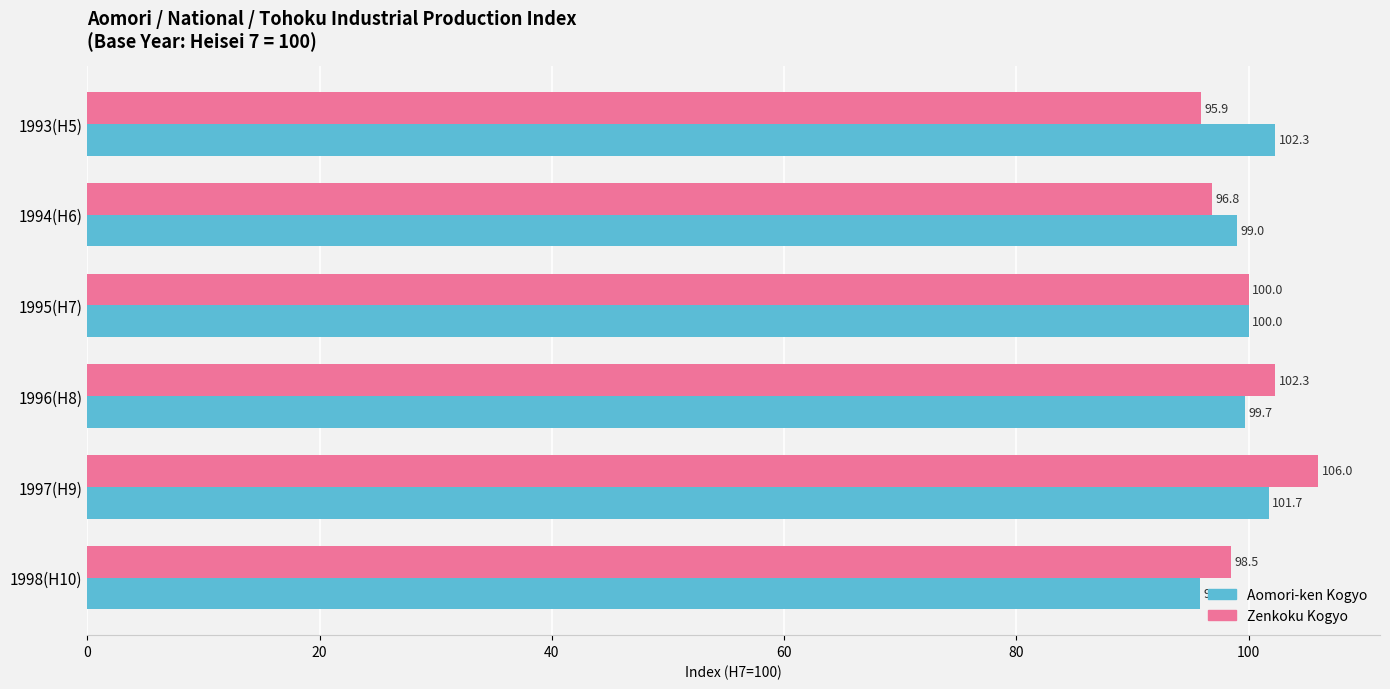

Which series changed the most between 1994(H6) and 1996(H8)?

Zenkoku Kogyo